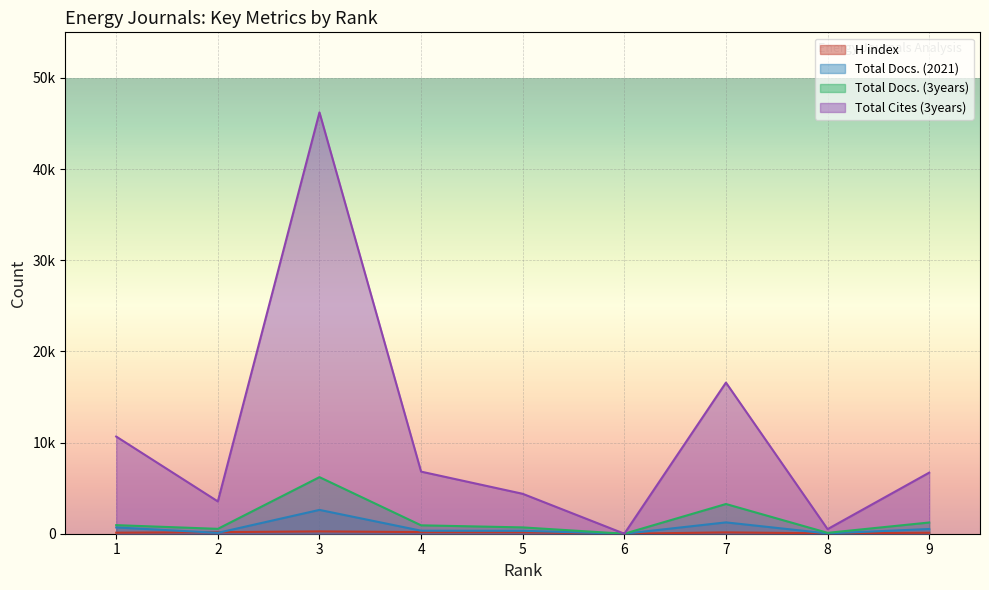

Rank the series at 7 from lowest to highest value.

H index, Total Docs. (2021), Total Docs. (3years), Total Cites (3years)